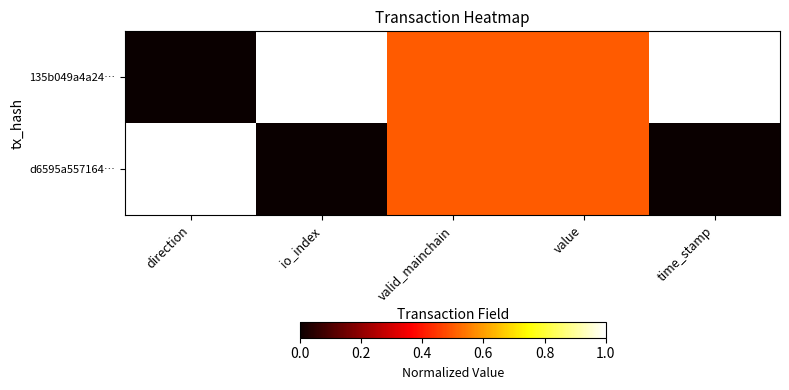

Which category has the lowest value across all series?

direction